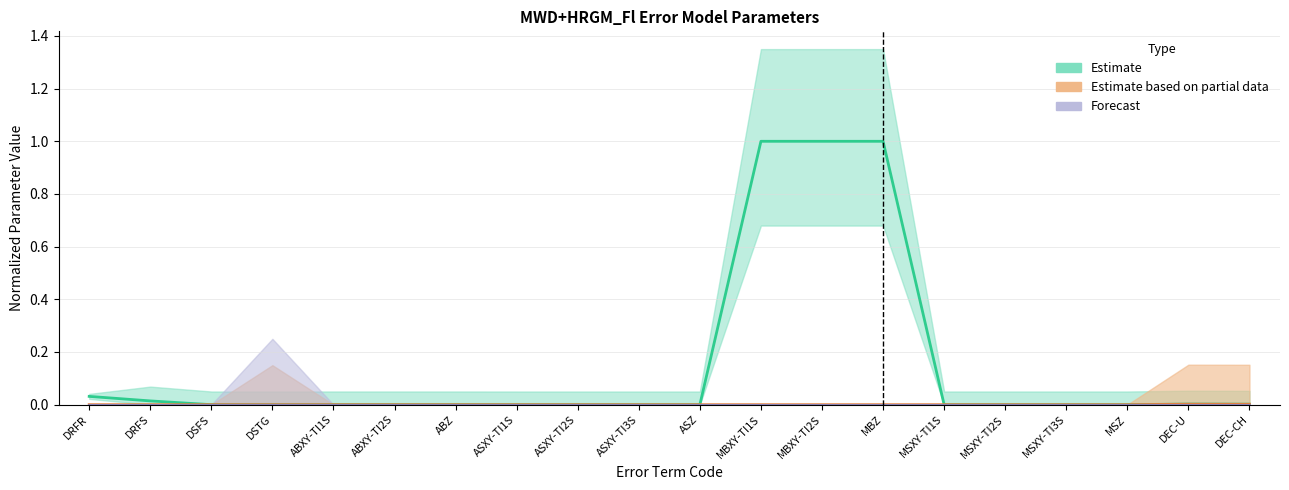

What is the sum of all Magnitude values?

3.1